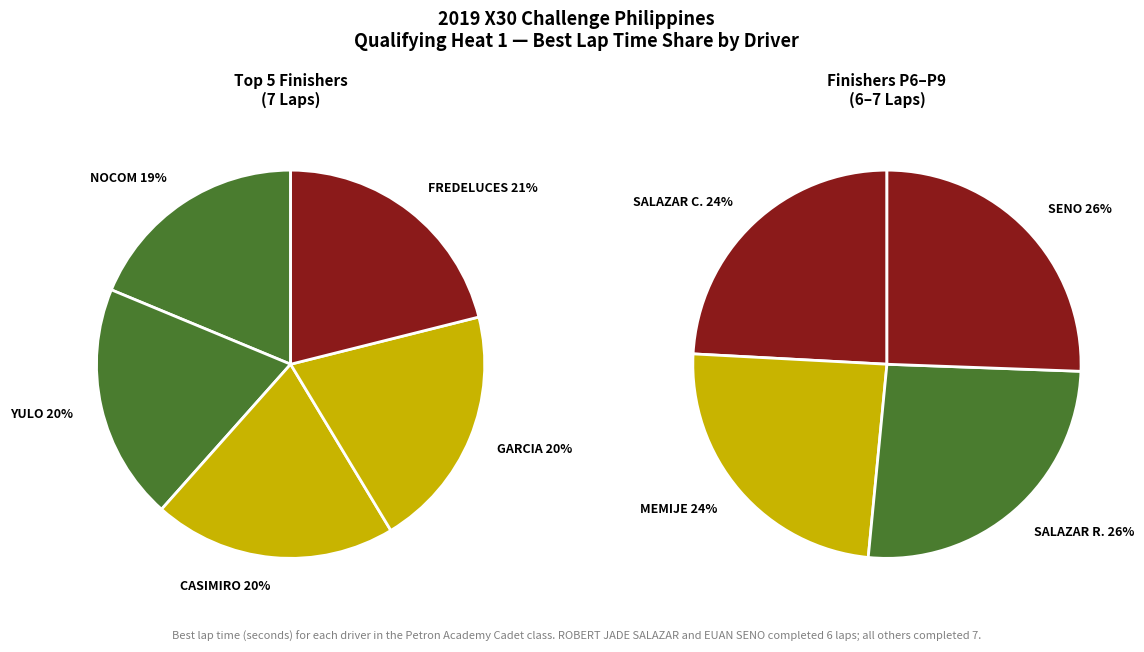

What is the change in value from CLIFFORD ADDREANE SALAZAR to MIKAELA JULIA MEMIJE?

+0.5